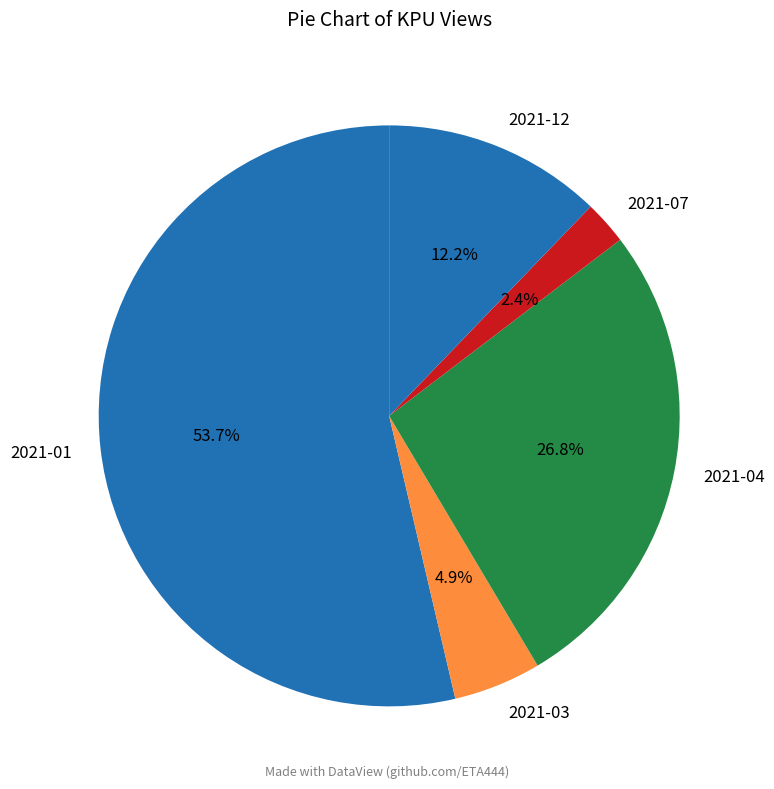

Which slice is the smallest?

2021-07